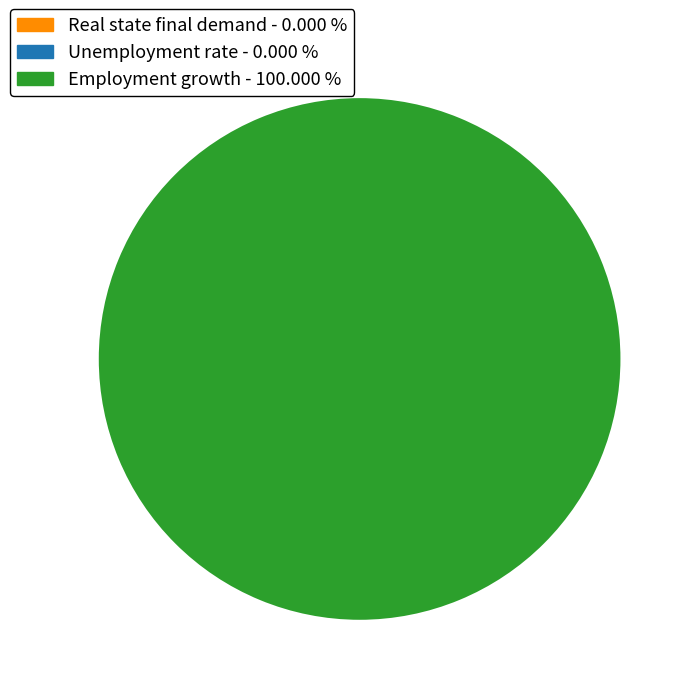

What is the largest slice in the pie chart?

Employment growth